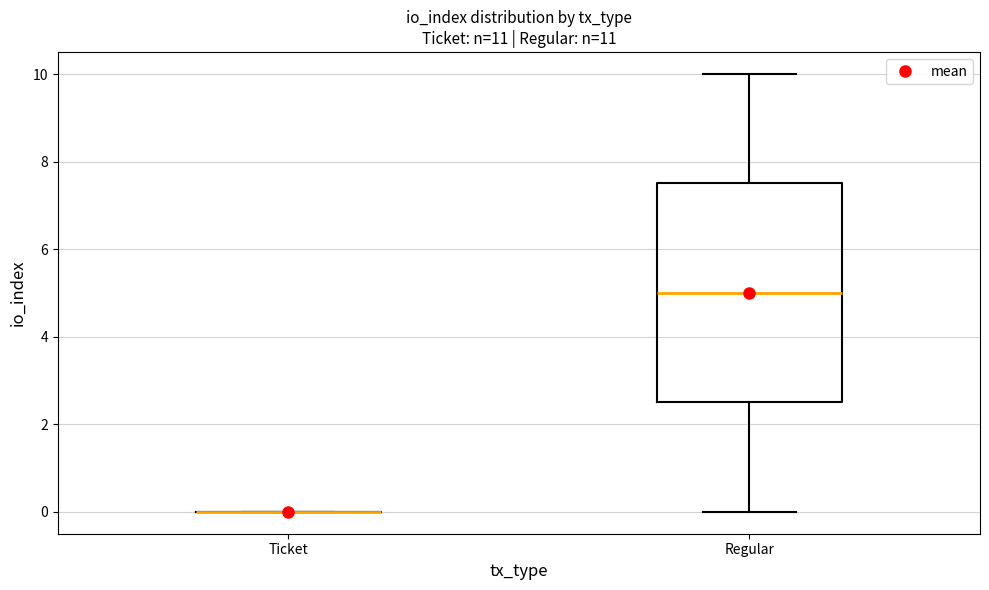

Reading left to right, transcribe this box plot: for each box, give where its median line is, the range the box spans, and where its two whiskers end, as read against the y-axis. The values are not printed on the chart, so give them approximately, as read against the axis.

Ticket: box collapsed to a line at 0.0, whiskers 0.0 to 0.0
Regular: median 5.0, box 2.6 to 7.6, whiskers 0.0 to 10.0